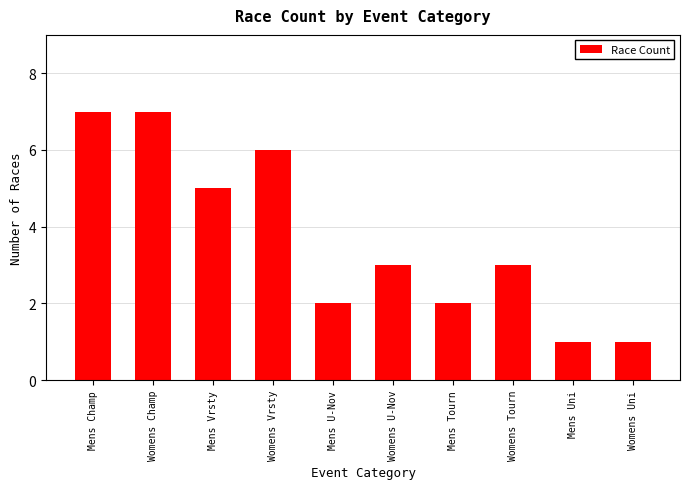

Reading left to right, extract all data points from this chart.

Mens Champ=7	Womens Champ=7	Mens Vrsty=5	Womens Vrsty=6	Mens U-Nov=2	Womens U-Nov=3	Mens Tourn=2	Womens Tourn=3	Mens Uni=1	Womens Uni=1